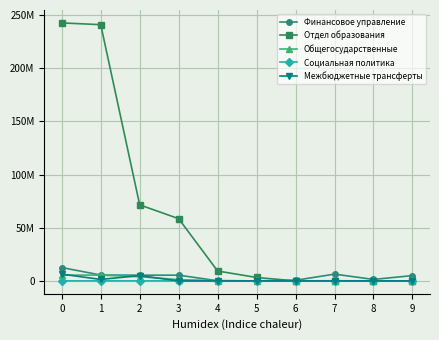

What is the value of the Общегосударственные point at the 6th from the left?

3220.0